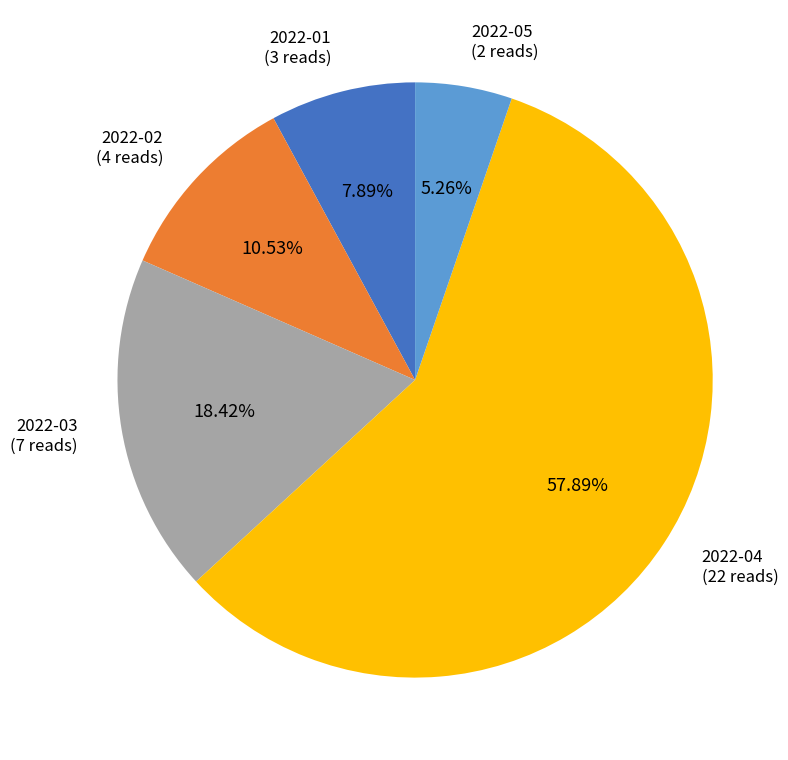

Combined, what portion of the pie is 2022-05 and 2022-02?

15.8%